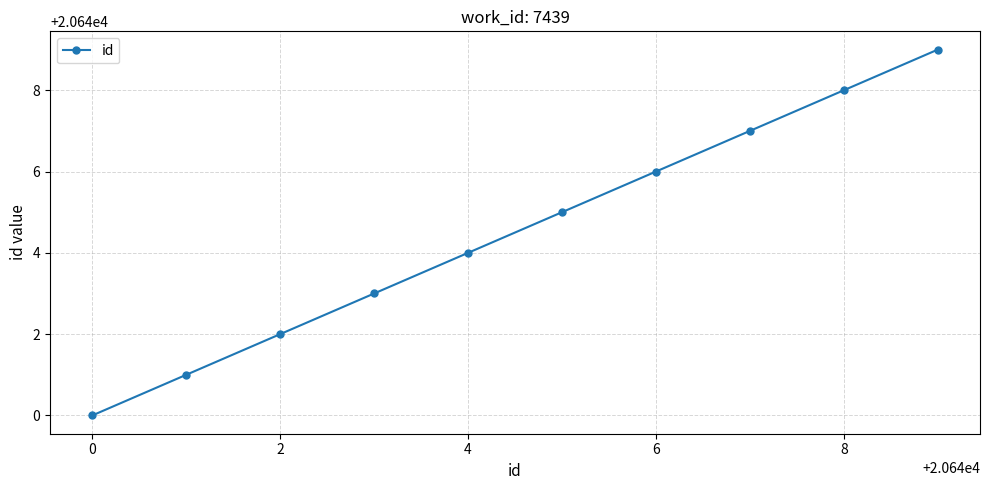

What is the smallest value displayed?

20640